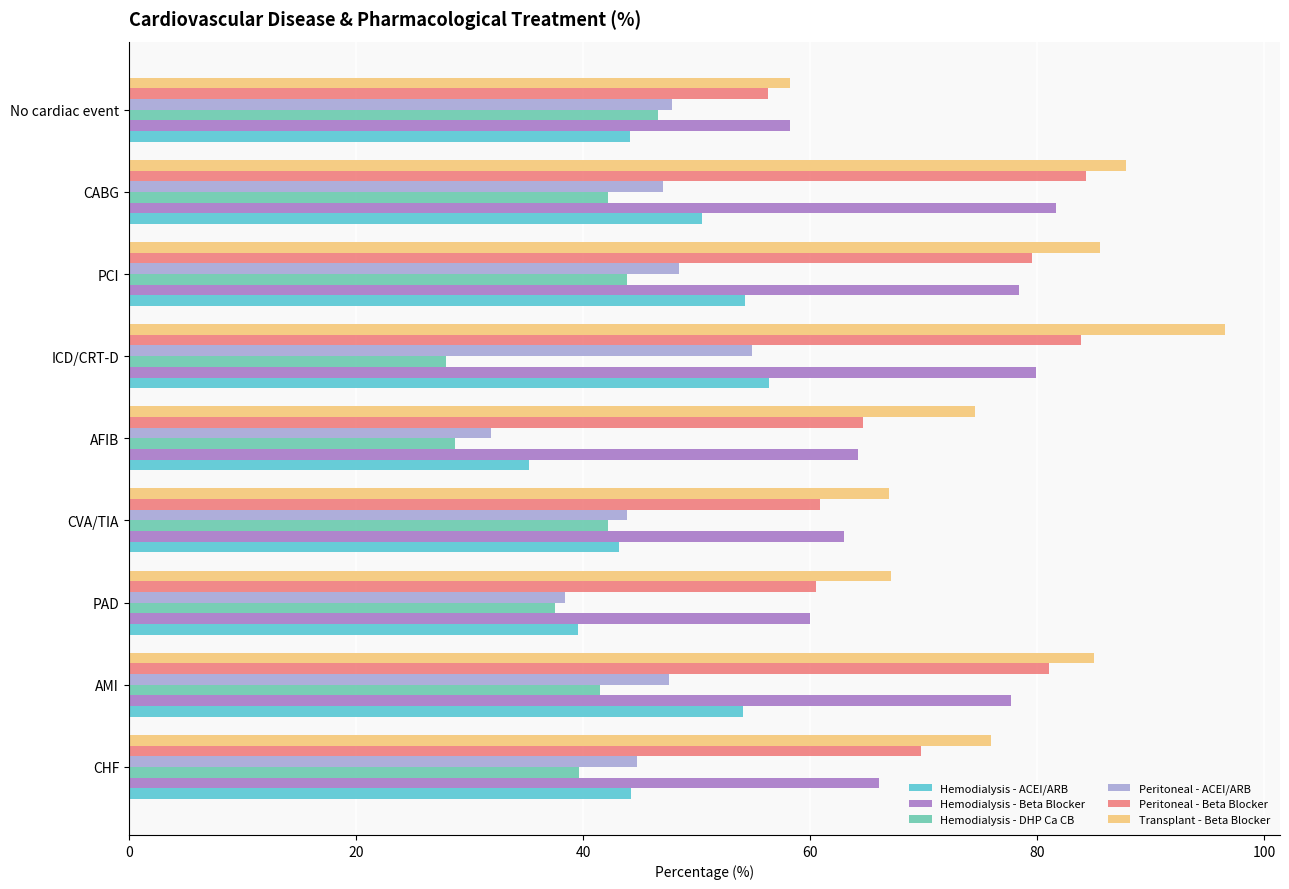

Which series has the largest total across all categories?

Transplant - Beta Blocker